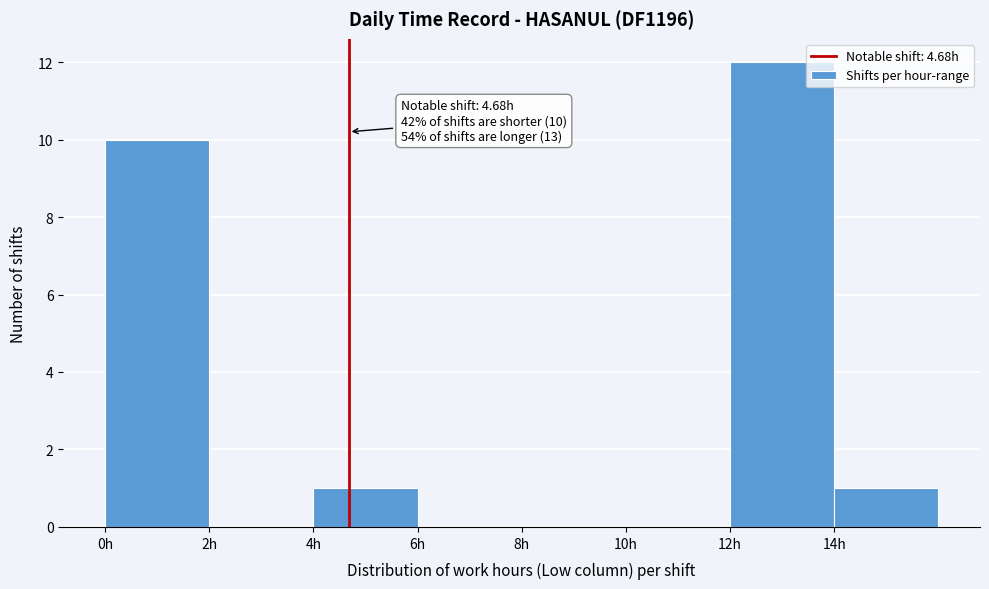

Which range on the x-axis has the tallest bar?

12 to 14